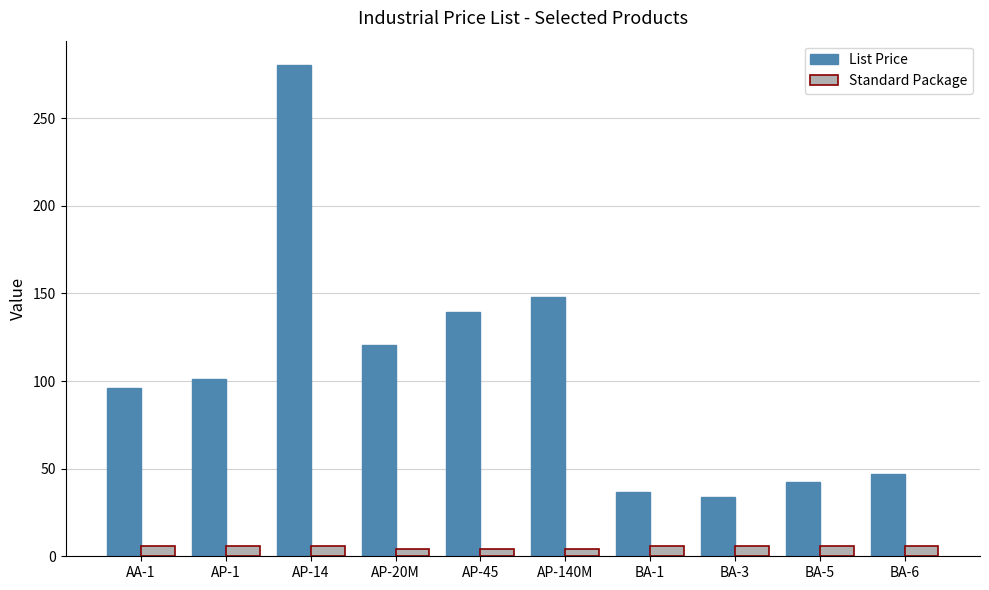

What position from the left is BA-3?

8